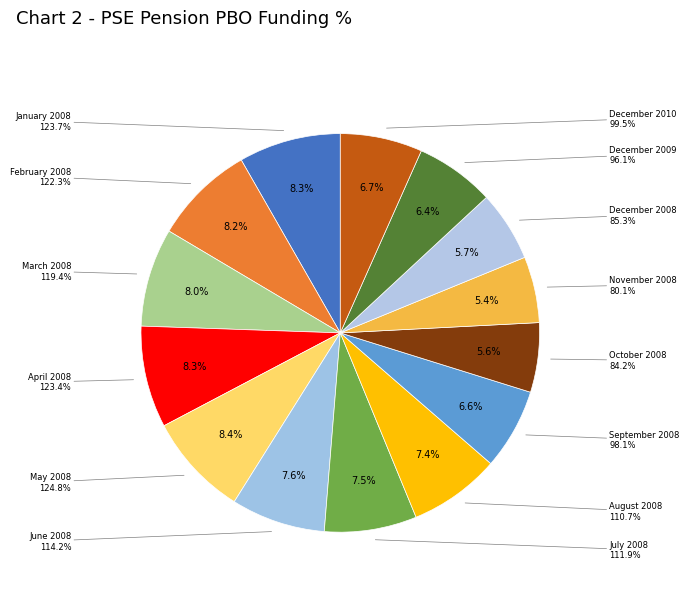

What is the total percentage of December 2009 and April 2008?

14.7%